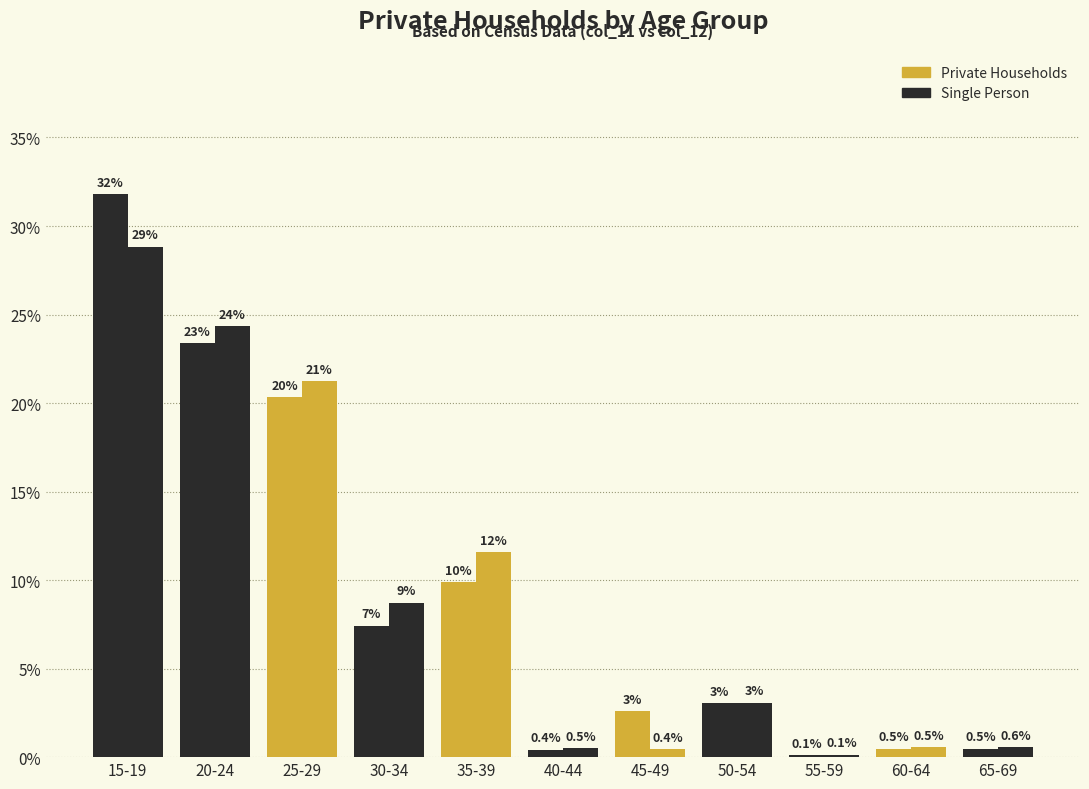

What is the label of the 6th bar from the right?

40-44